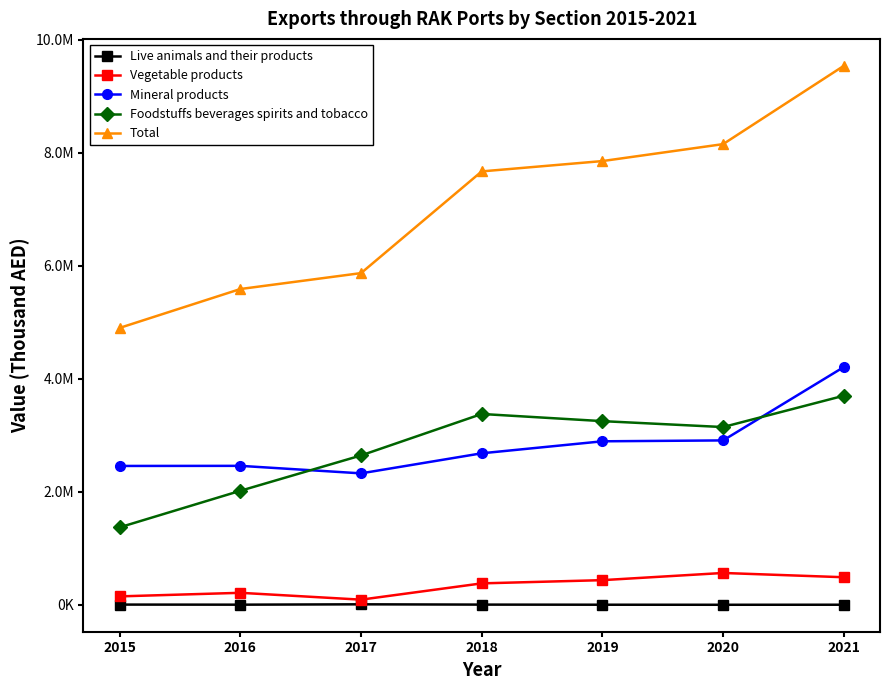

Is this an area chart (filled region under the line)?

No